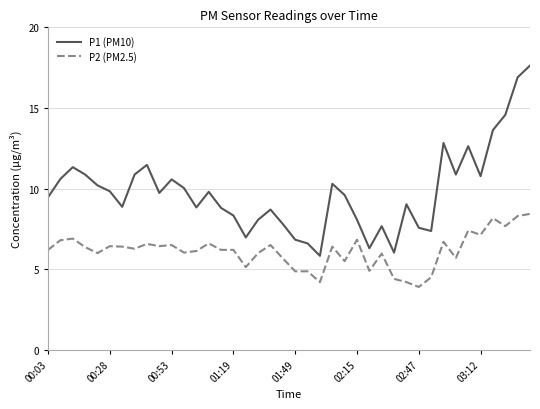

Which series has the largest total across all categories?

P1 (PM10)